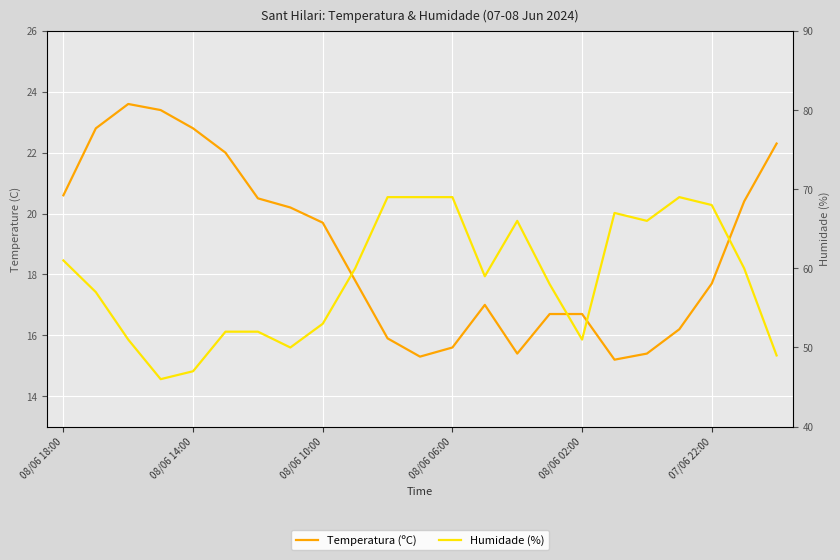

What is the difference between the maximum and minimum values in the Temperatura (ºC) series?

8.4